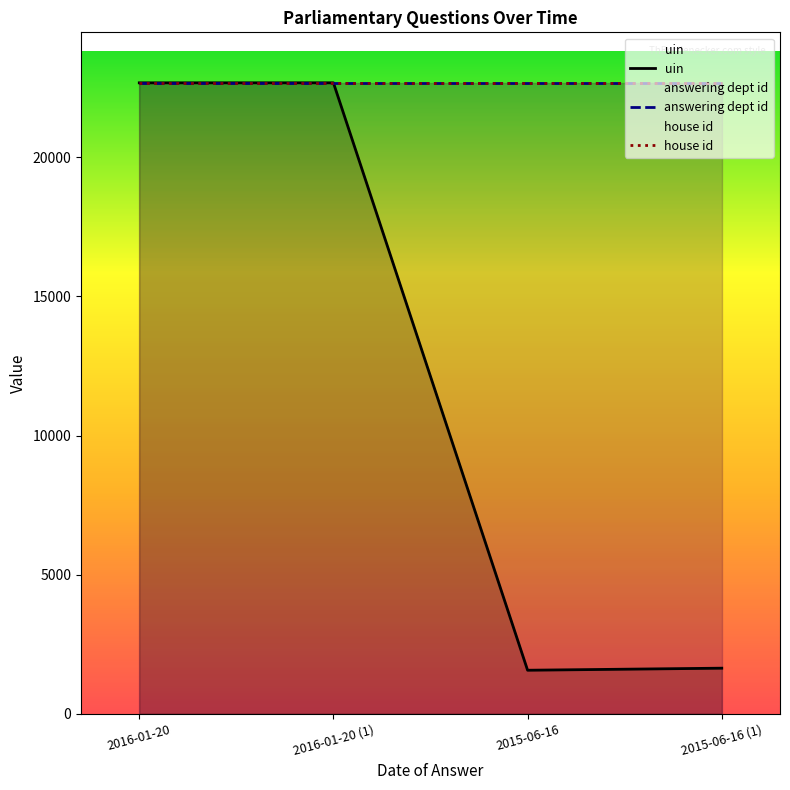

Where is the first local maximum for uin?

2016-01-20 (1)